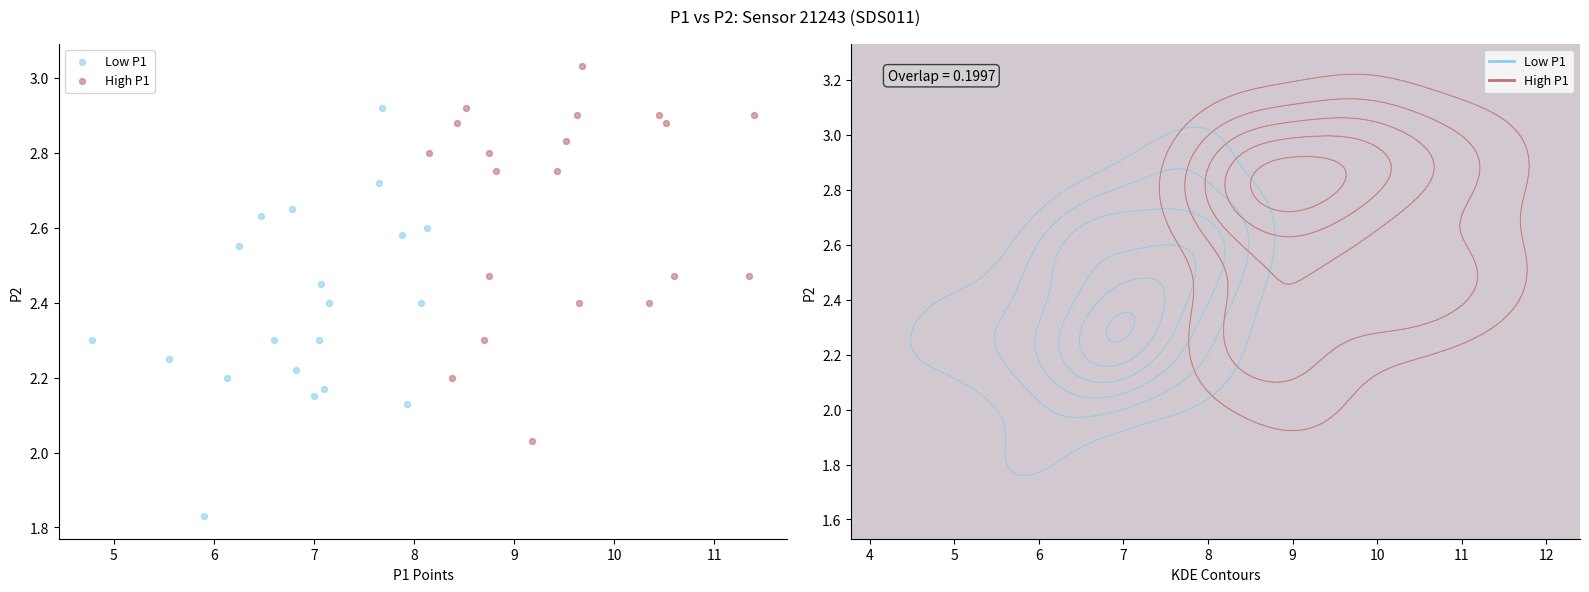

Which series reaches the minimum Y coordinate?

Low P1